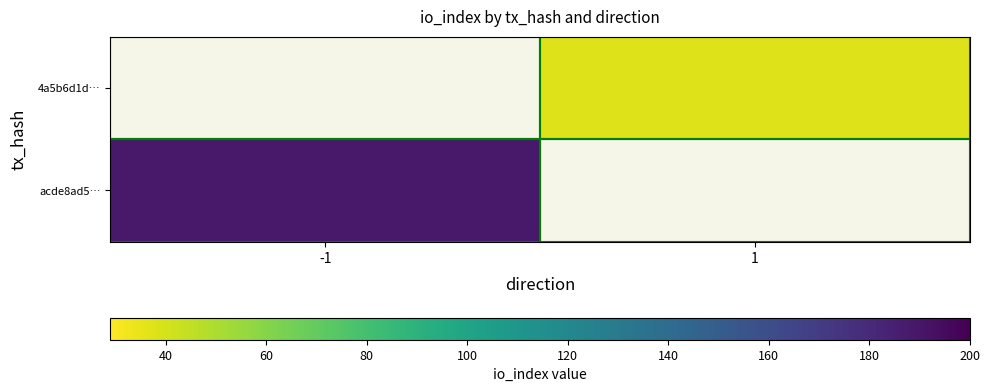

How many values in acde8ad5… are above zero?

1